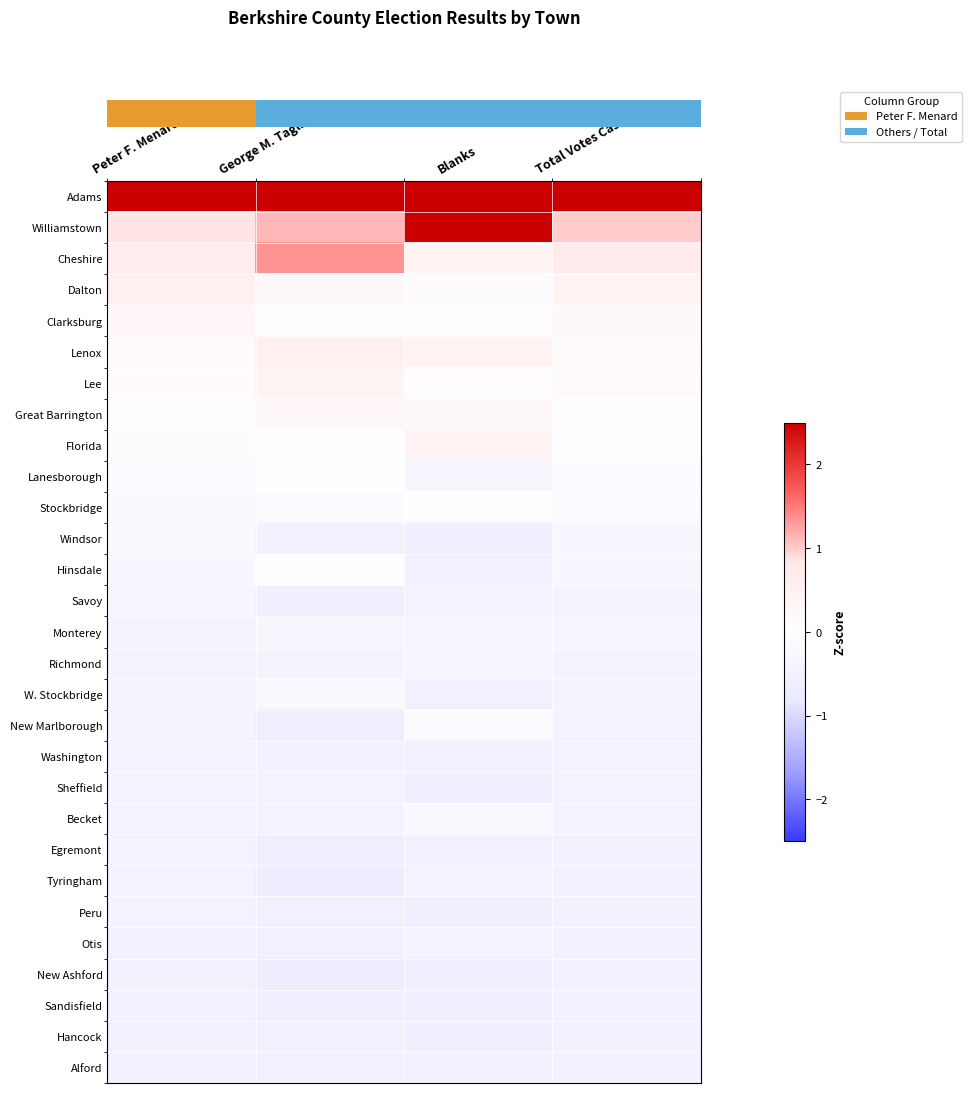

At which category is the sum across all series the highest?

George M. Tagliente